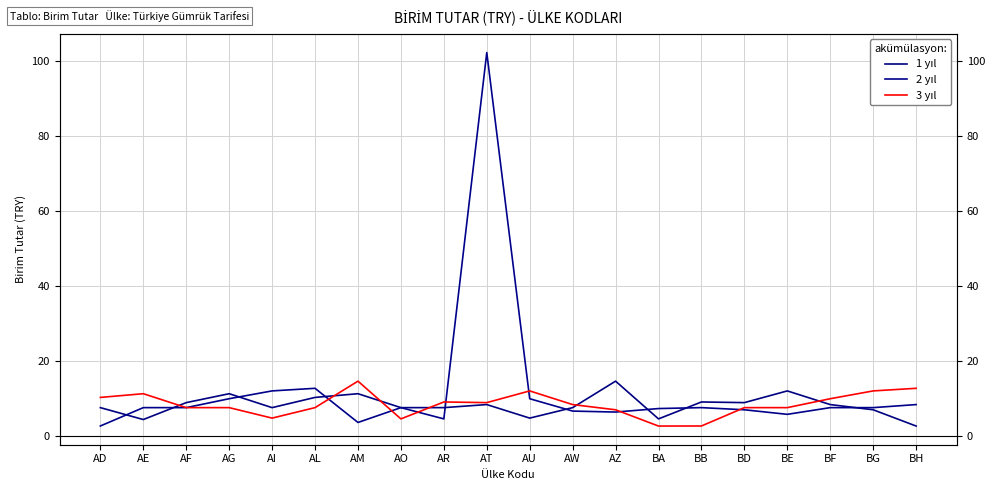

What is the value of the 1 yıl point at the 7th from the left?

11.4